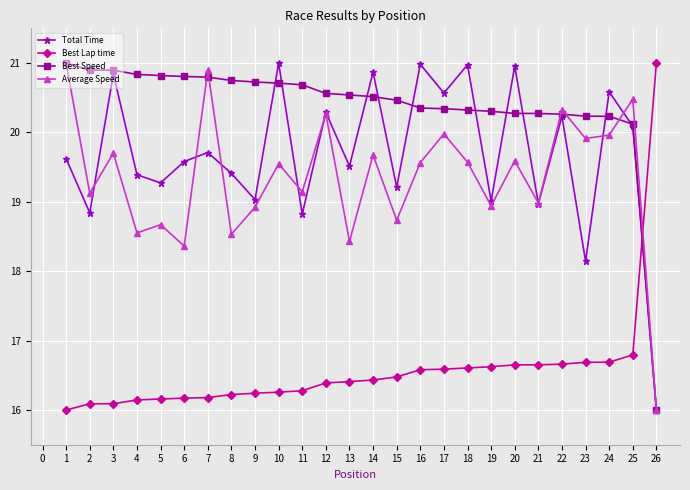

What is the highest value of the Total Time series?

21.0